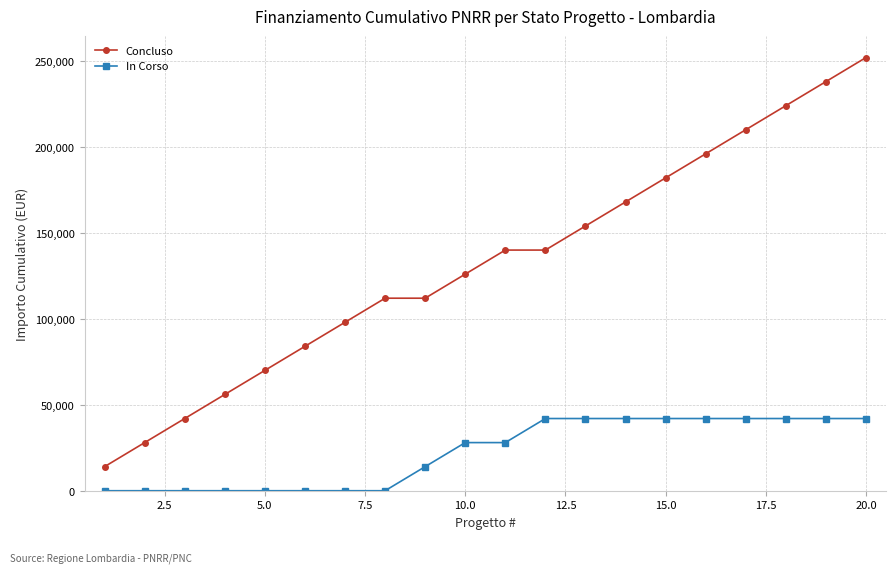

At how many categories does at least one series exceed 131421?

10